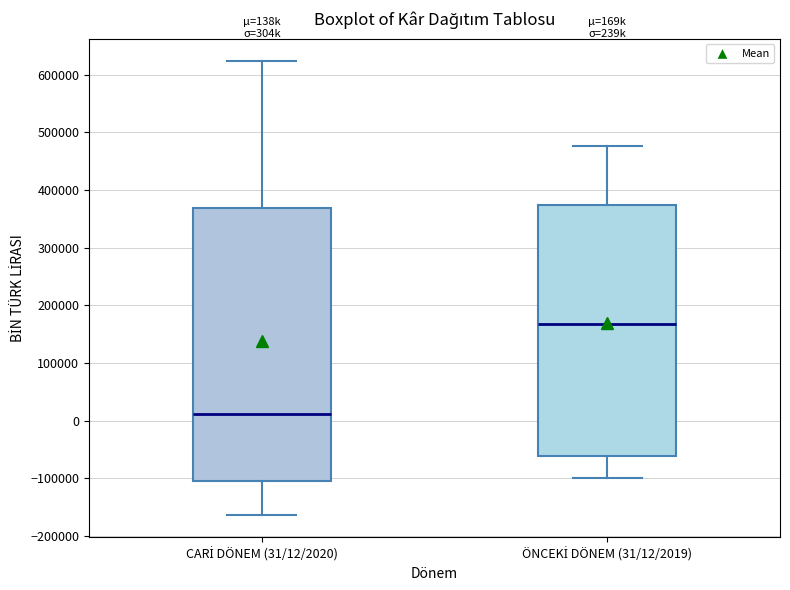

Reading left to right, read every box against the y-axis: the position of its median line, the range the box covers, and the ends of its whiskers. The values are not printed on the chart, so give them approximately, as read against the axis.

CARİ DÖNEM (31/12/2020): median 10000, box -100000 to 370000, whiskers -160000 to 620000
ÖNCEKİ DÖNEM (31/12/2019): median 170000, box -60000 to 370000, whiskers -100000 to 480000